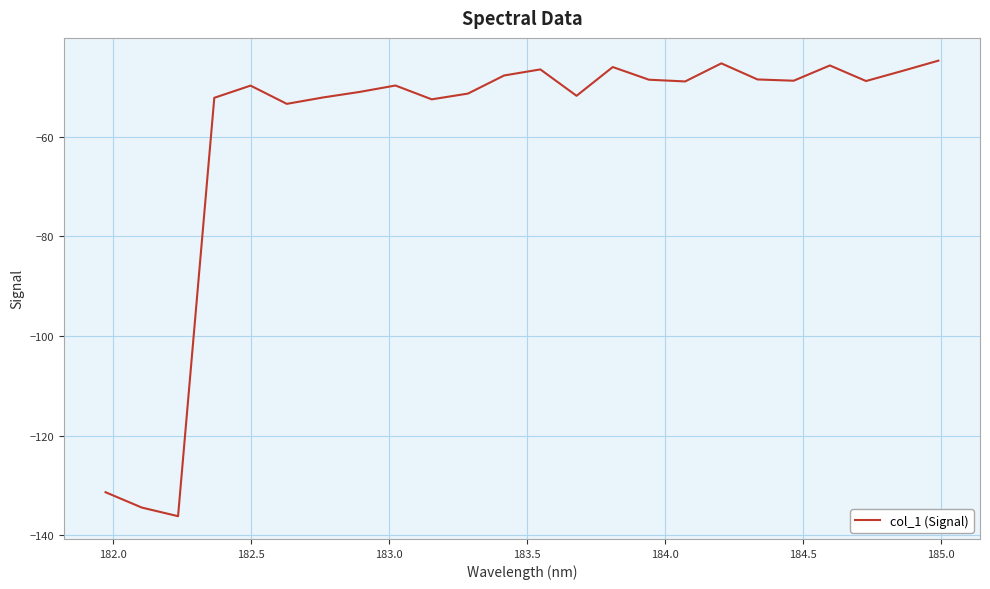

What is the maximum value shown in the chart?

-44.7